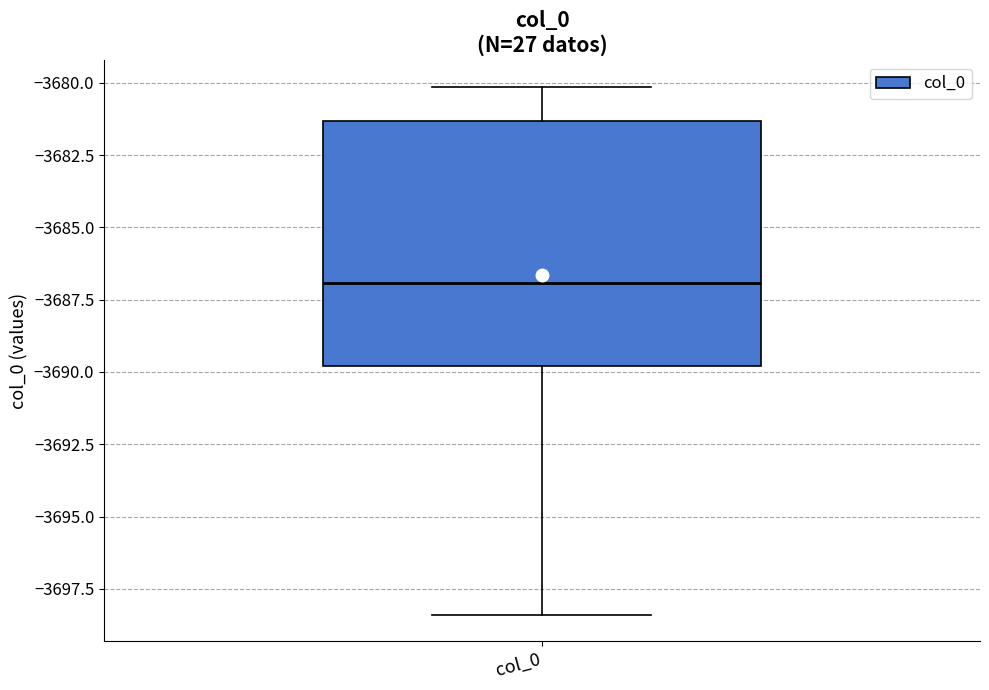

Transcribe this box plot: give where the median line is, the range the box spans, and where the two whiskers end, as read against the y-axis. The values are not printed on the chart, so give them approximately, as read against the axis.

median -3687.0, box -3690.0 to -3681.5, whiskers -3698.5 to -3680.0